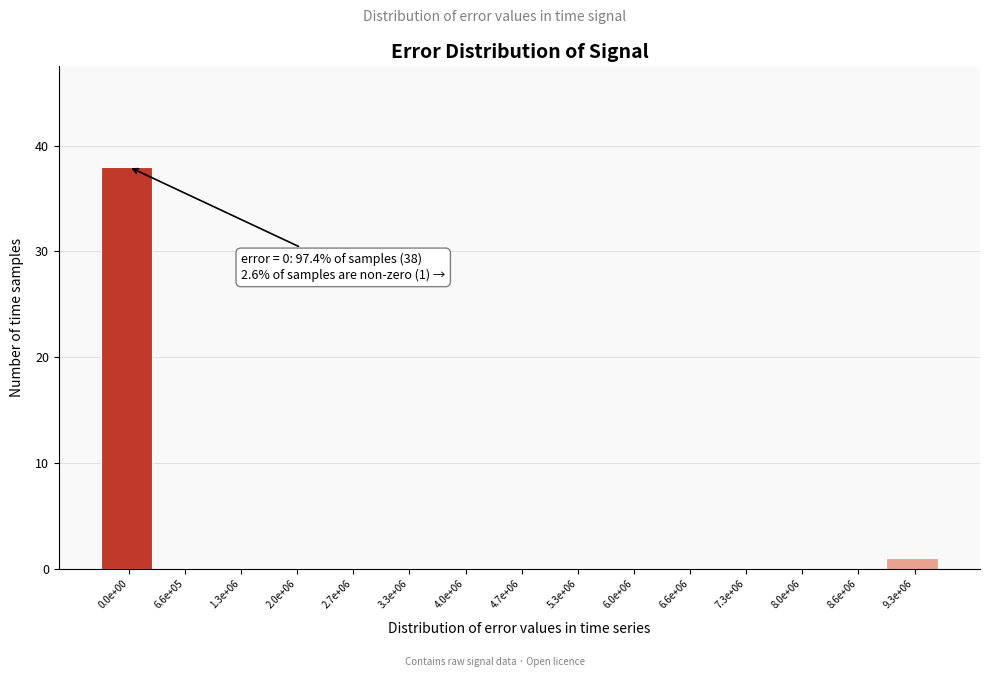

Reading left to right, what are all the values shown in this chart?

0.0e+00=38	6.6e+05=0	1.3e+06=0	2.0e+06=0	2.7e+06=0	3.3e+06=0	4.0e+06=0	4.7e+06=0	5.3e+06=0	6.0e+06=0	6.6e+06=0	7.3e+06=0	8.0e+06=0	8.6e+06=0	9.3e+06=1